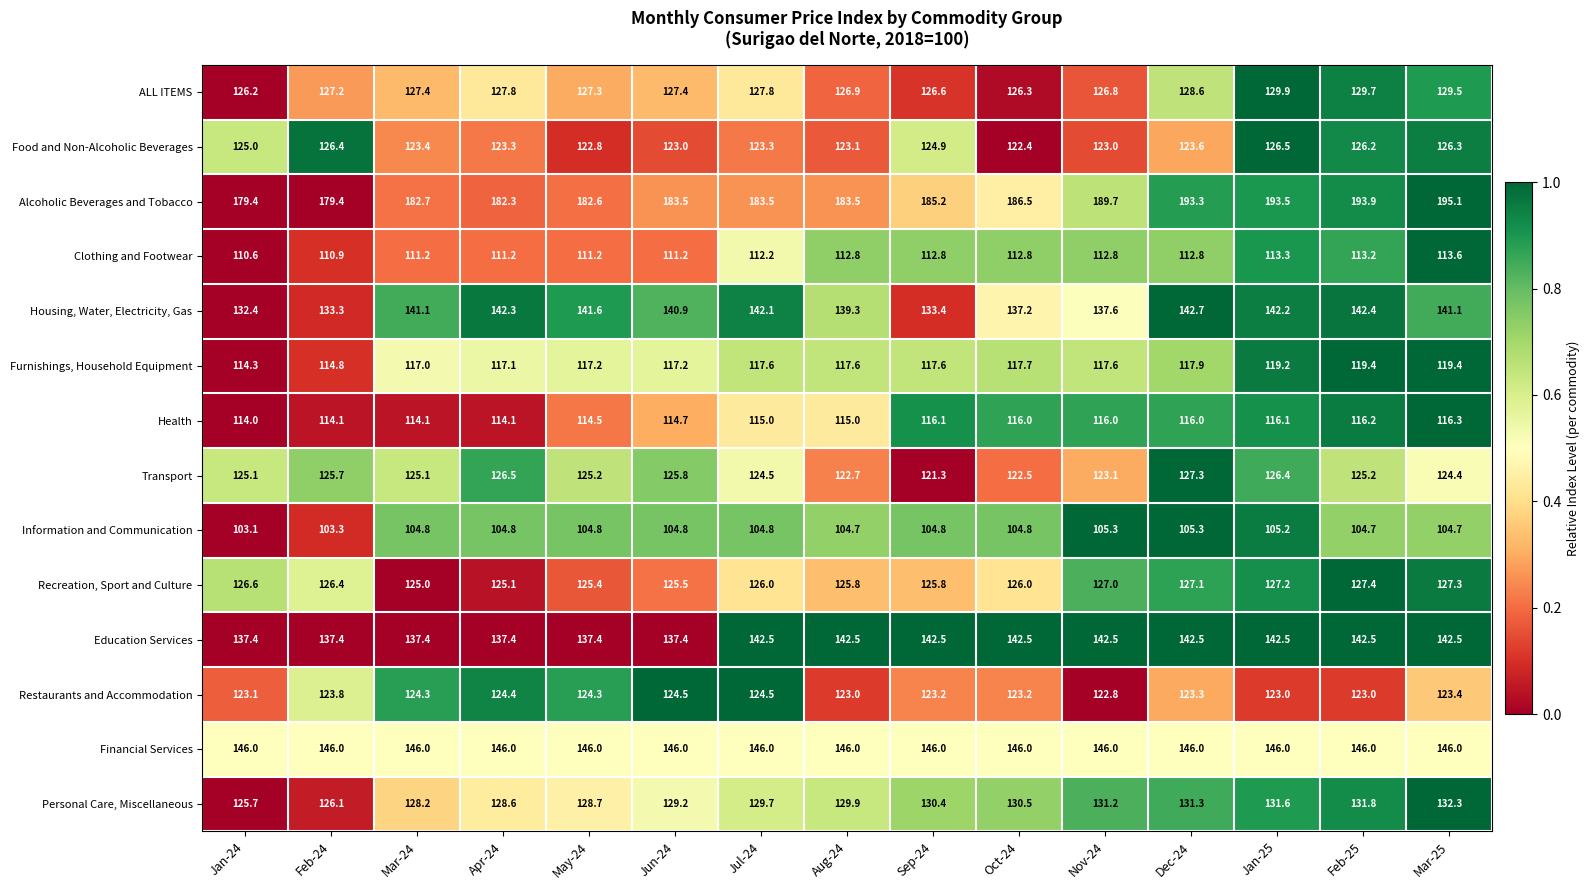

How many distinct data groups are displayed?

14